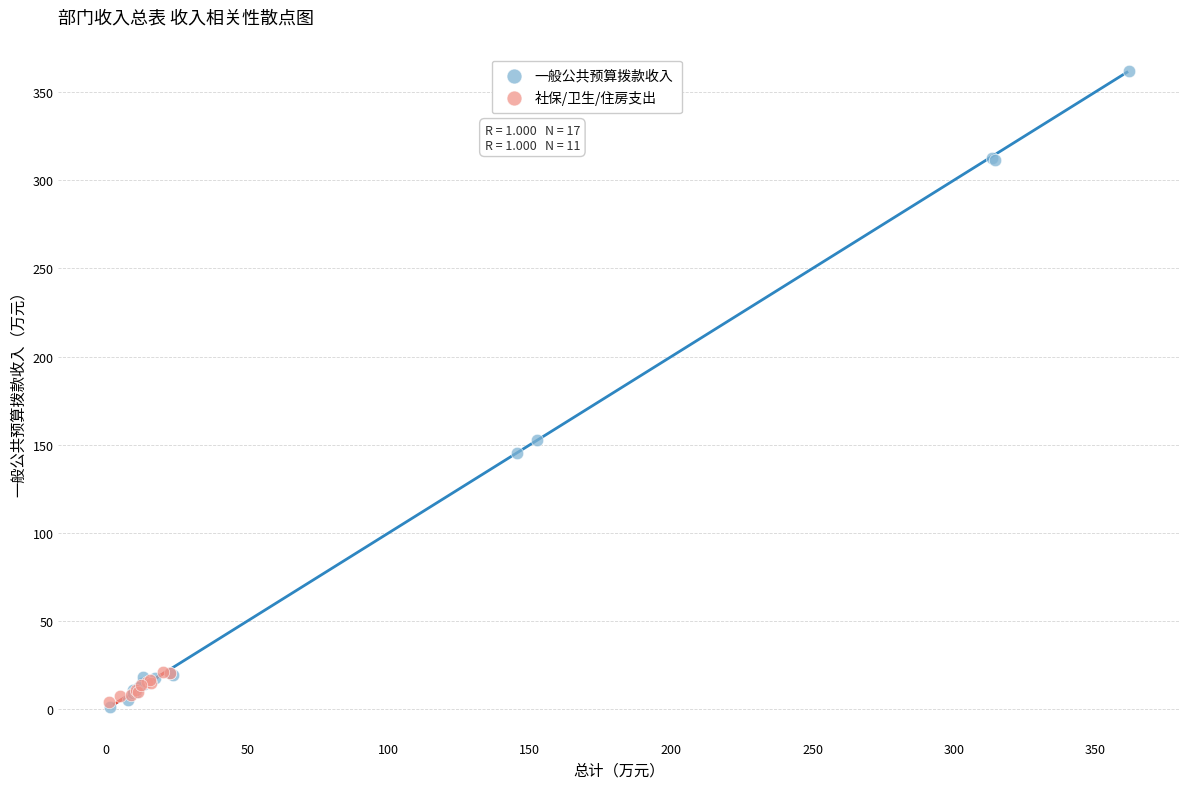

Which series contains the highest Y value?

一般公共预算拨款收入